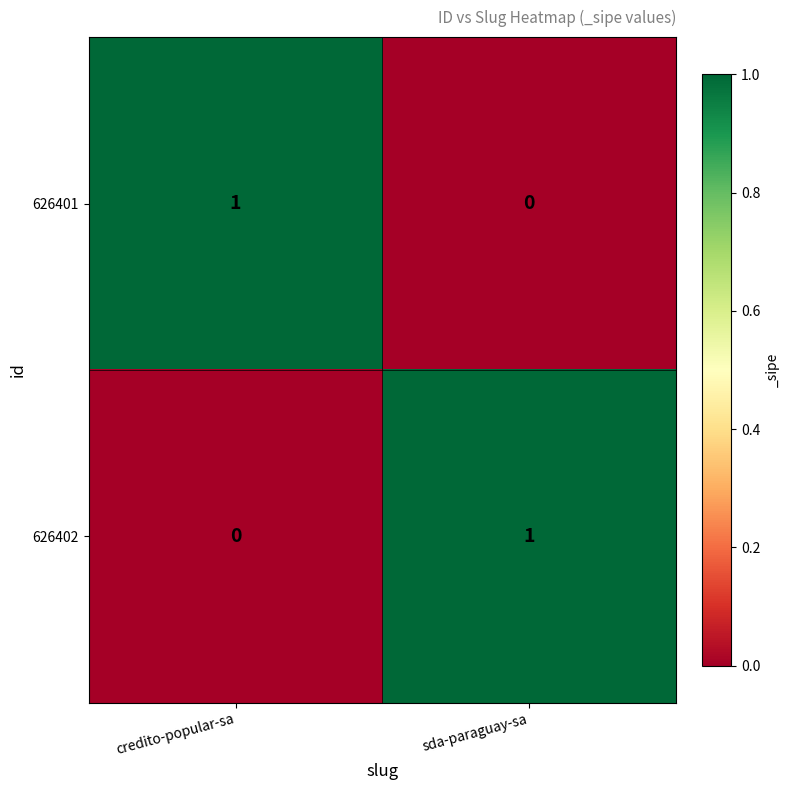

Is the value of 626402 at sda-paraguay-sa greater than the value of 626401 at sda-paraguay-sa?

Yes